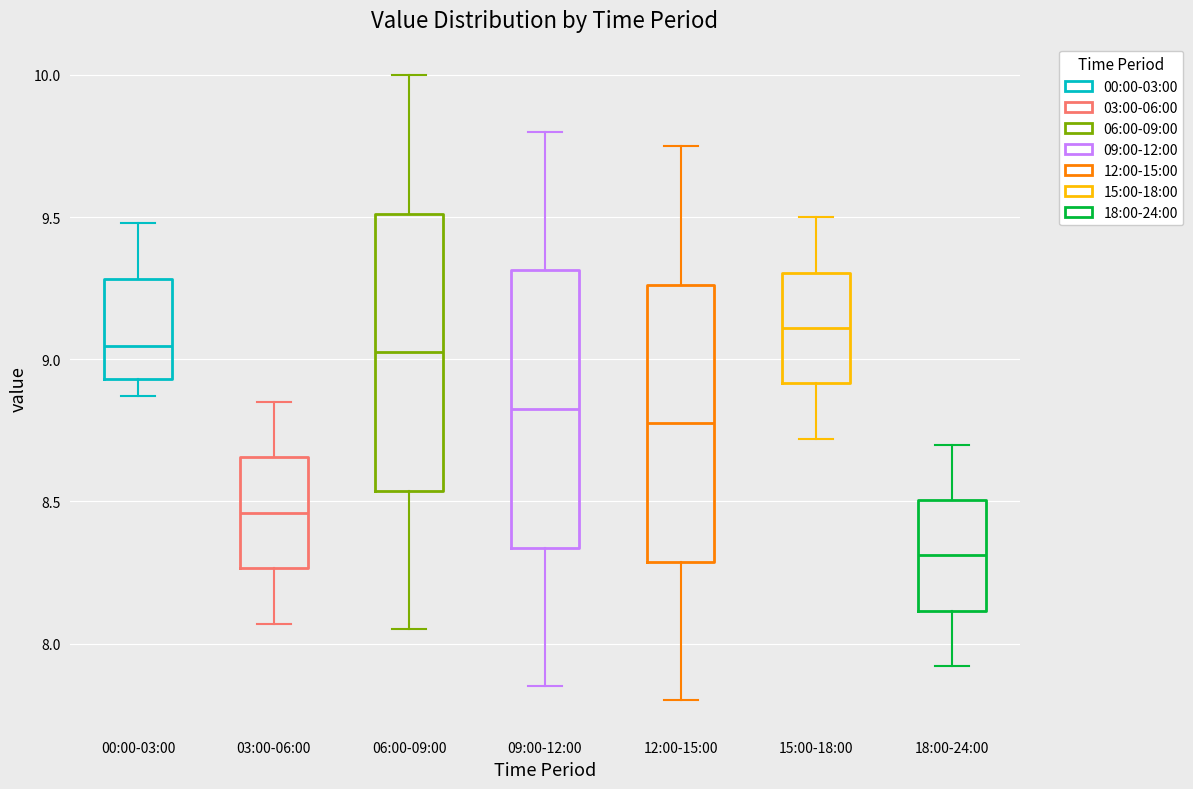

Reading left to right, transcribe this box plot: for each box, give where its median line is, the range the box spans, and where its two whiskers end, as read against the y-axis. The values are not printed on the chart, so give them approximately, as read against the axis.

00:00-03:00: median 9.05, box 8.95 to 9.30, whiskers 8.85 to 9.50
03:00-06:00: median 8.45, box 8.25 to 8.65, whiskers 8.05 to 8.85
06:00-09:00: median 9.05, box 8.55 to 9.50, whiskers 8.05 to 10.00
09:00-12:00: median 8.85, box 8.35 to 9.30, whiskers 7.85 to 9.80
12:00-15:00: median 8.80, box 8.30 to 9.25, whiskers 7.80 to 9.75
15:00-18:00: median 9.10, box 8.90 to 9.30, whiskers 8.70 to 9.50
18:00-24:00: median 8.30, box 8.10 to 8.50, whiskers 7.90 to 8.70